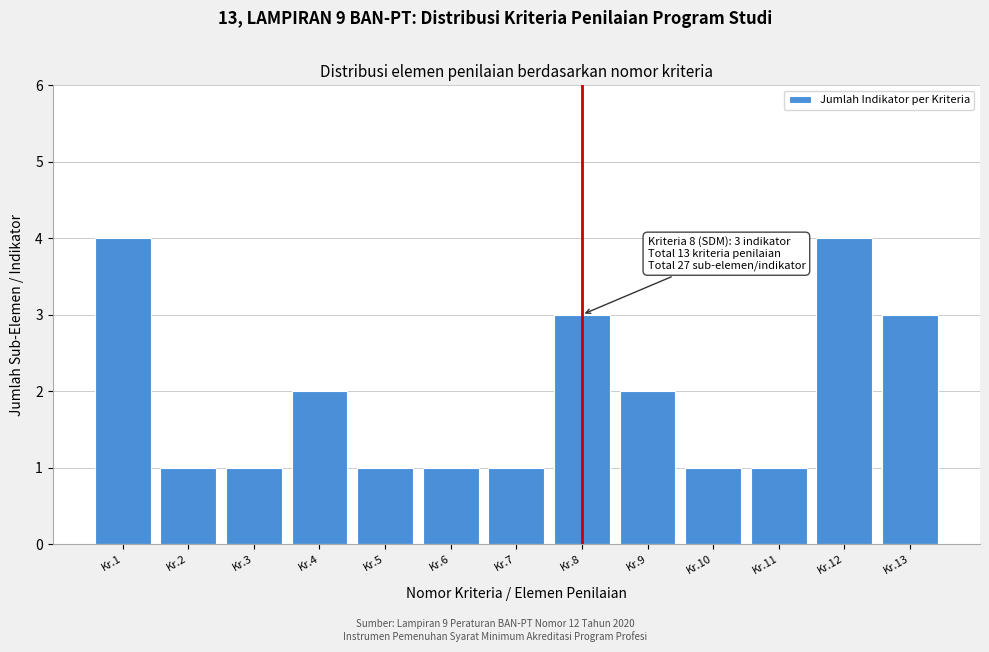

Reading left to right, extract all data points from this chart.

Kr.1=4	Kr.2=1	Kr.3=1	Kr.4=2	Kr.5=1	Kr.6=1	Kr.7=1	Kr.8=3	Kr.9=2	Kr.10=1	Kr.11=1	Kr.12=4	Kr.13=3